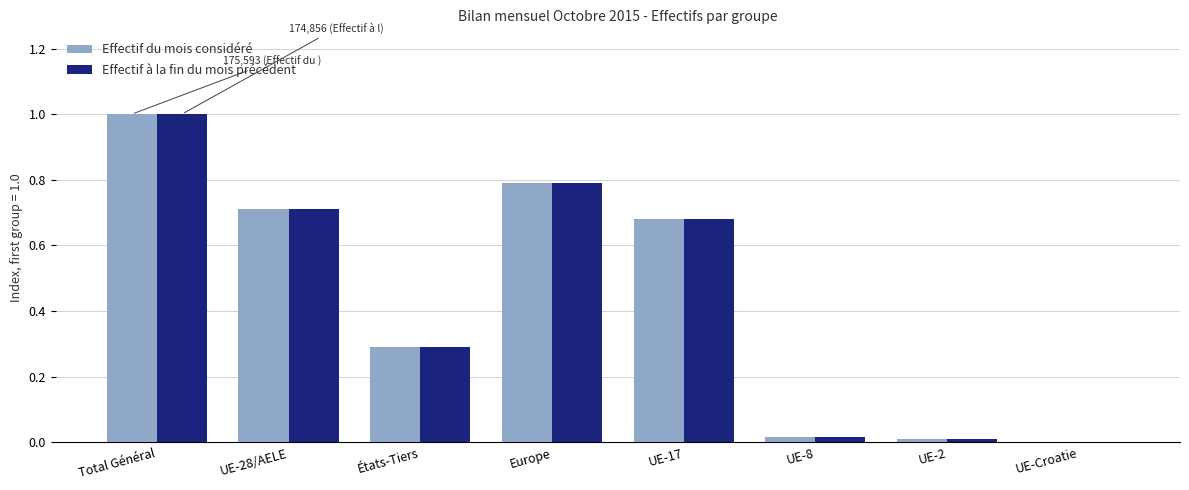

At which category is the sum across all series the highest?

Total Général